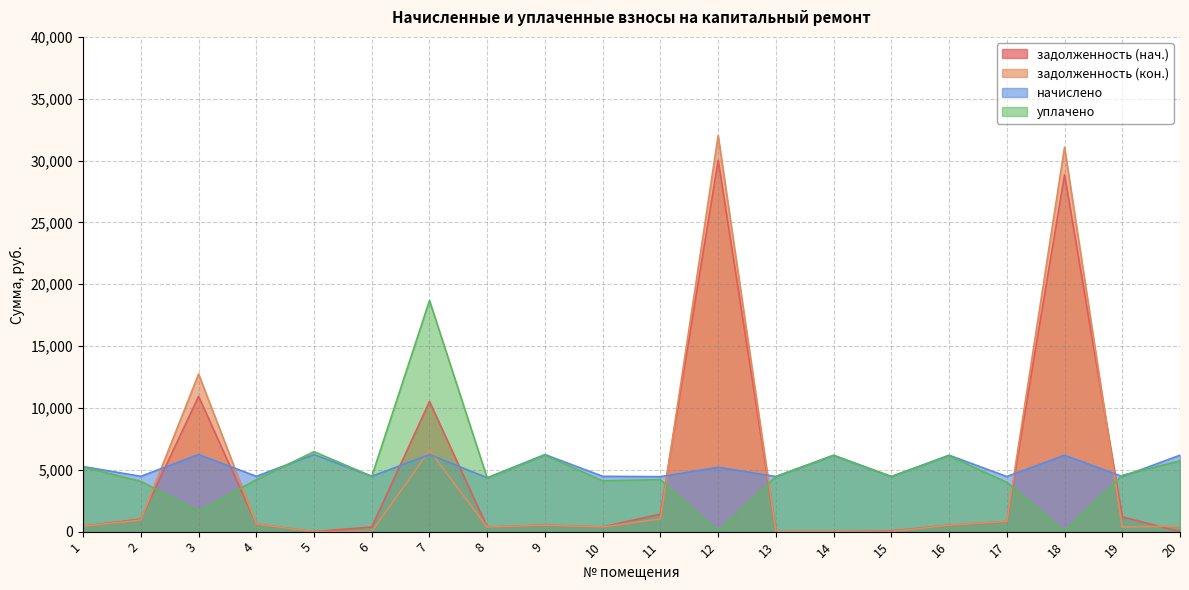

What is the value of the уплачено point at the 2nd from the left?

4065.0